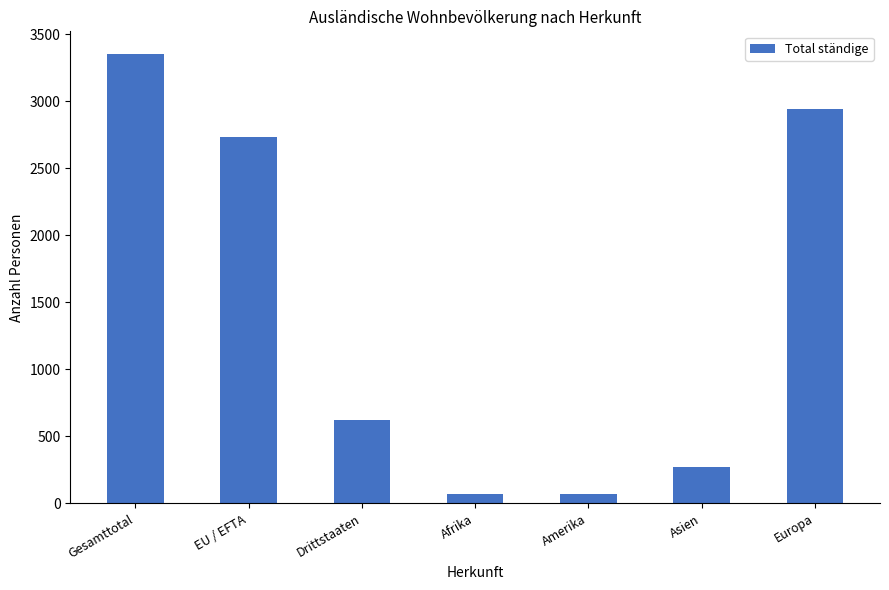

Between EU / EFTA and Asien, which is larger?

EU / EFTA